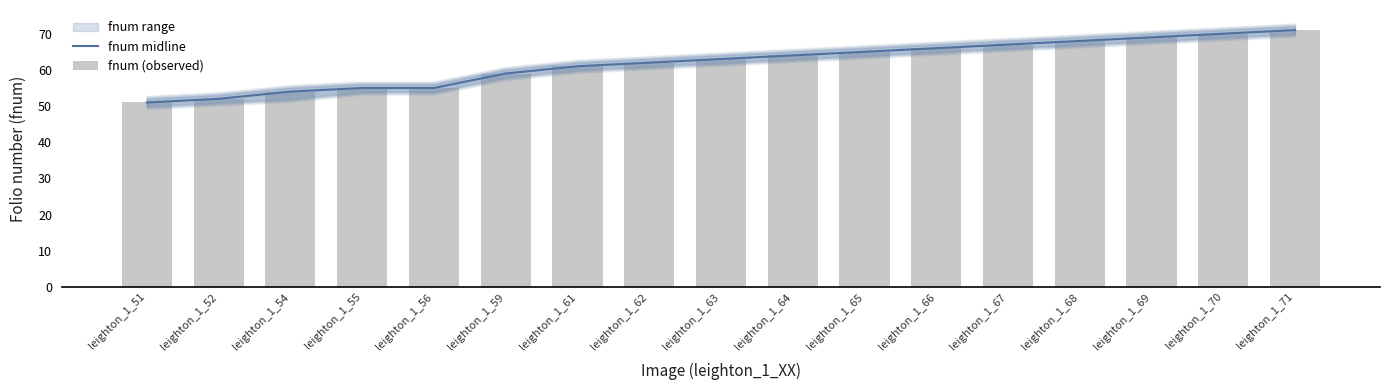

Reading right to left, transcribe all the data shown in this chart.

fnum midline: 71	70	69	68	67	66	65	64	63	62	61	59	55	55	54	52	51
fnum (observed): 71	70	69	68	67	66	65	64	63	62	61	59	55	55	54	52	51